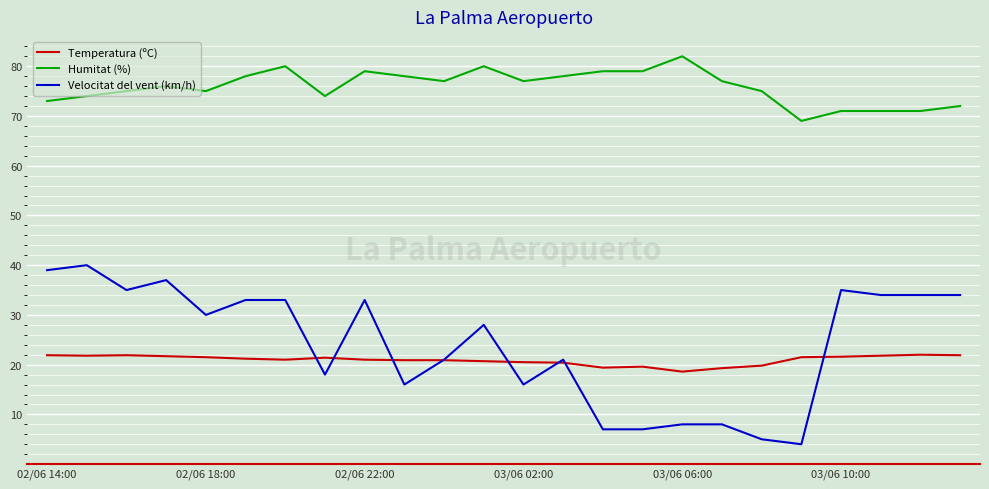

Which series has the largest total across all categories?

Humitat (%)